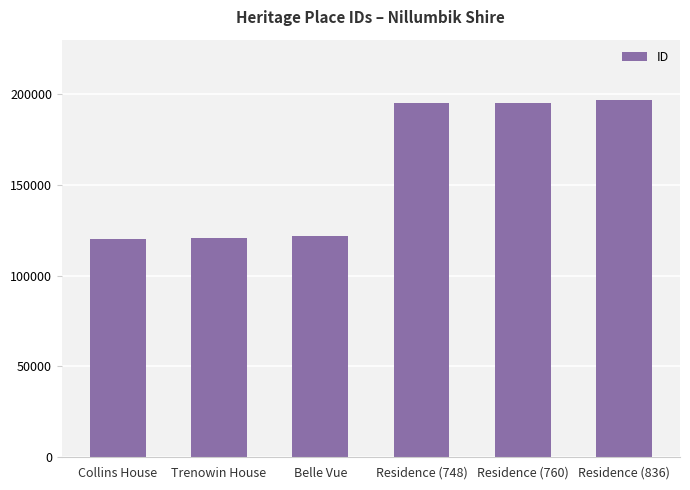

What position from the left is Belle Vue?

3